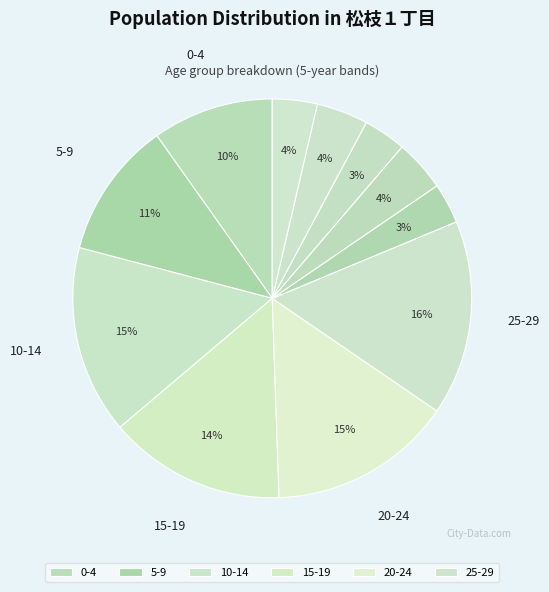

Count the number of slices in the pie.

11